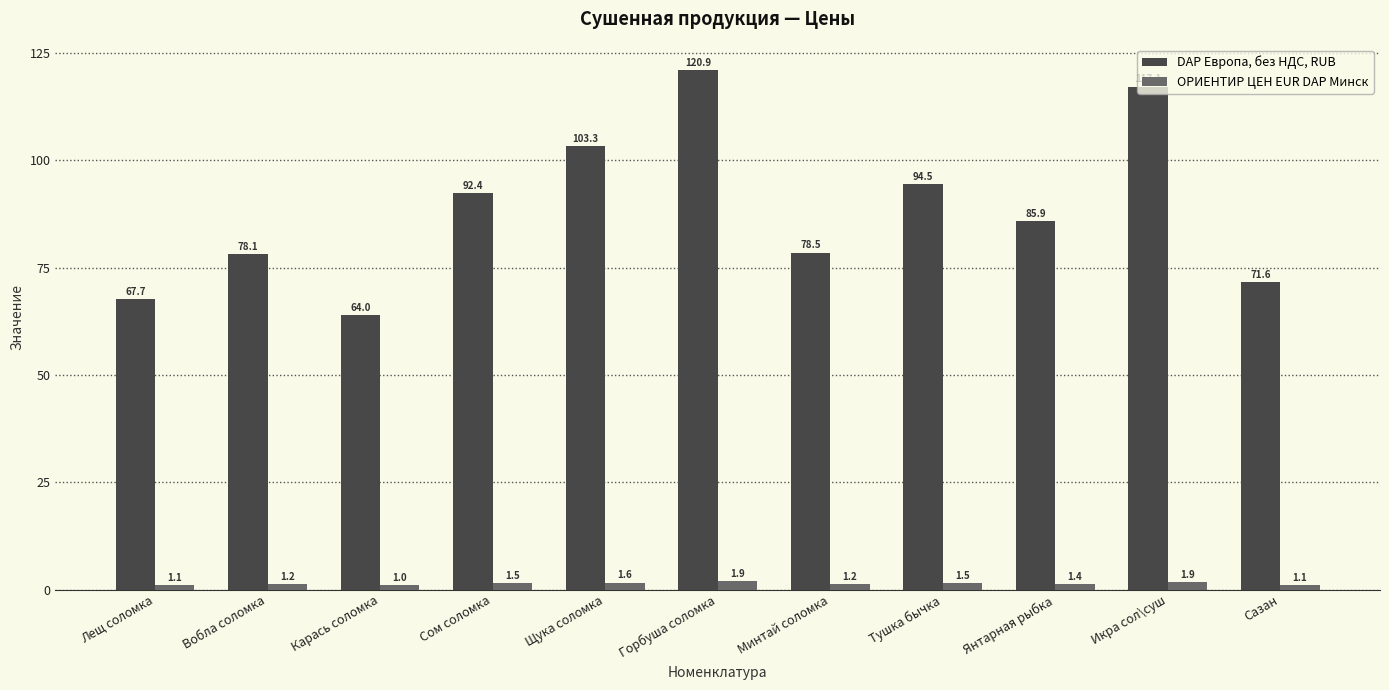

Reading left to right, list all the values displayed in this chart.

DAP Европа, без НДС, RUB: 67.7	78.1	64.0	92.4	103.3	120.9	78.5	94.5	85.9	117.1	71.6
ОРИЕНТИР ЦЕН EUR DAP Минск: 1.1	1.2	1.0	1.5	1.6	1.9	1.2	1.5	1.4	1.9	1.1